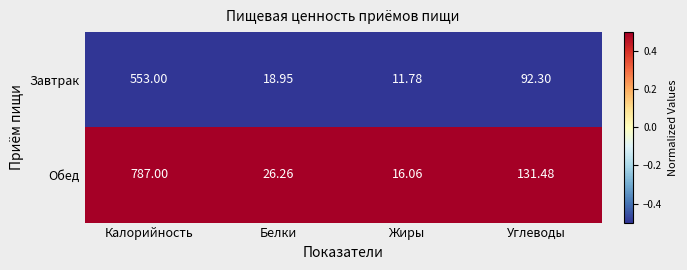

Which category has the highest value in the Завтрак series?

Калорийность